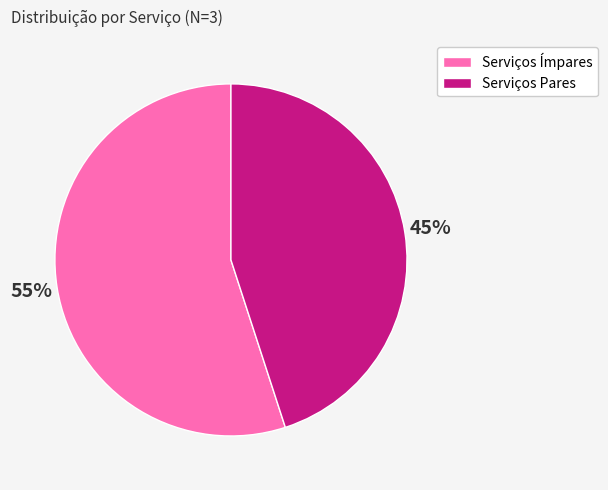

Count the number of slices in the pie.

2